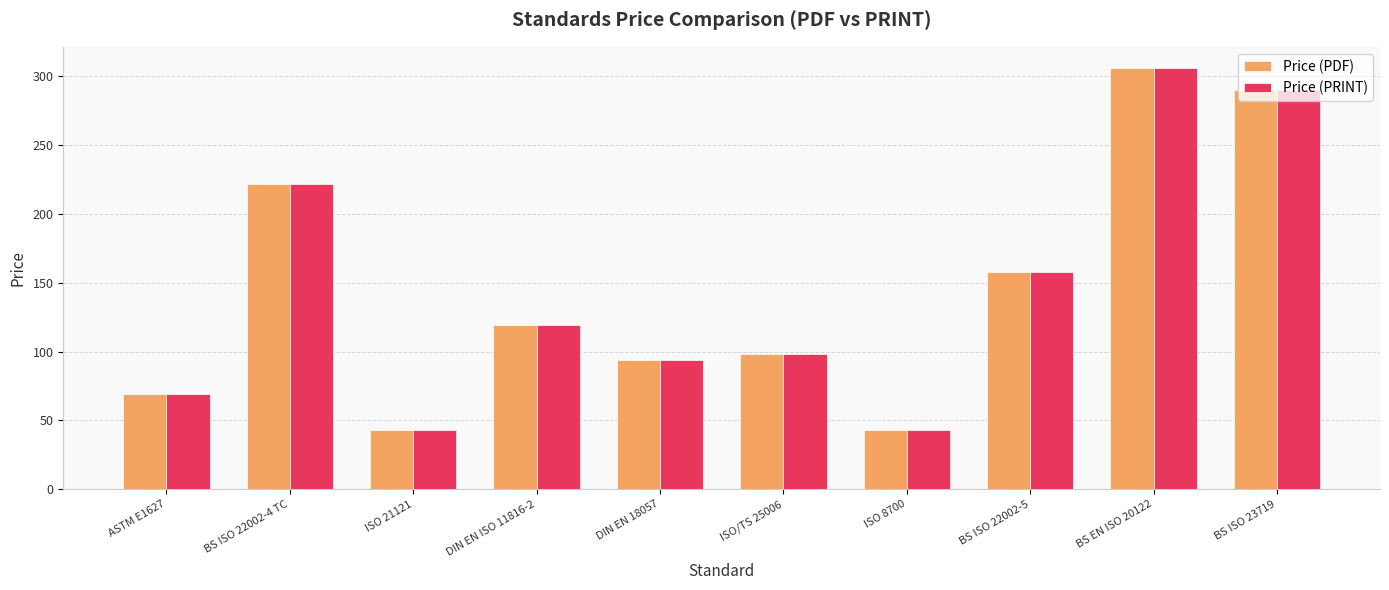

How many categories are shown in the chart?

10